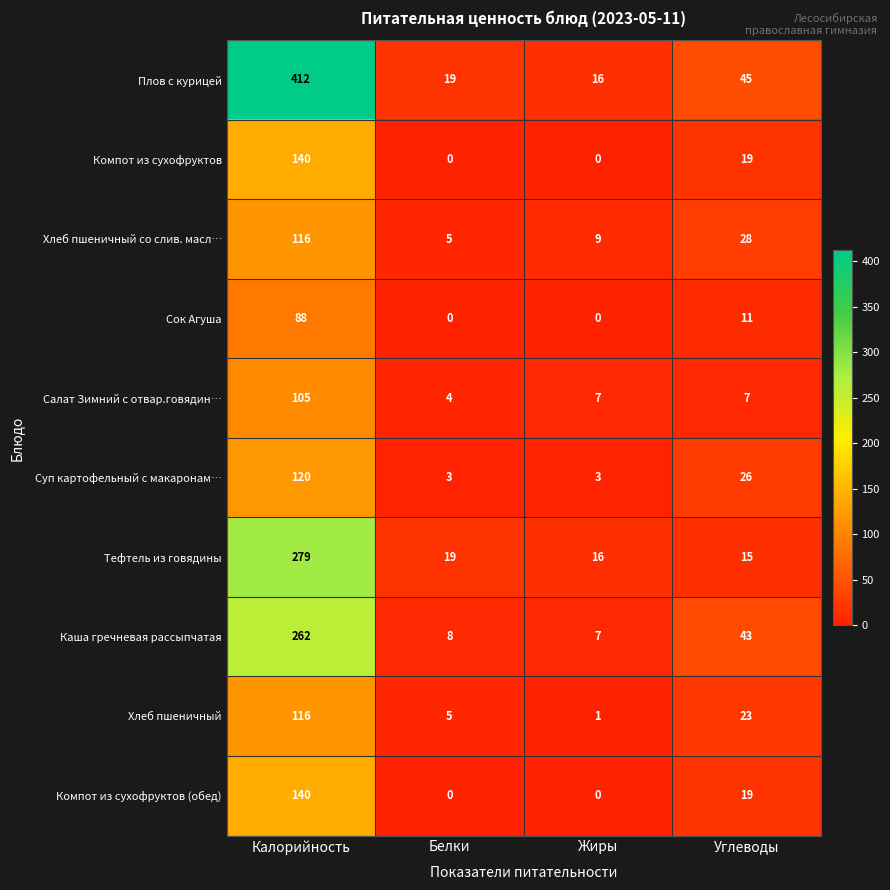

What is the maximum value for Тефтель из говядины?

279